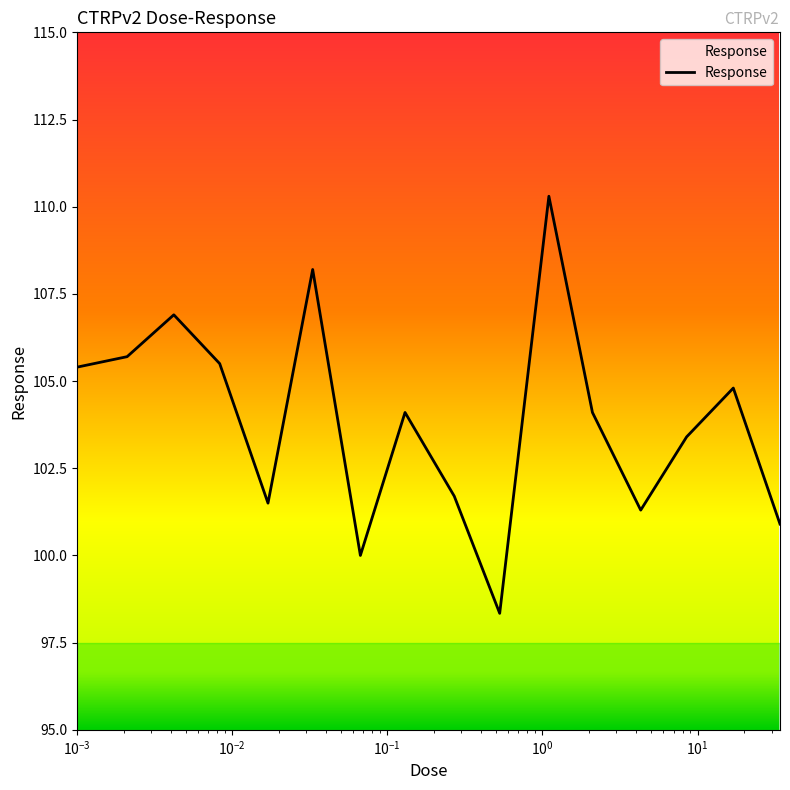

What is the difference between the maximum and minimum values?

12.0